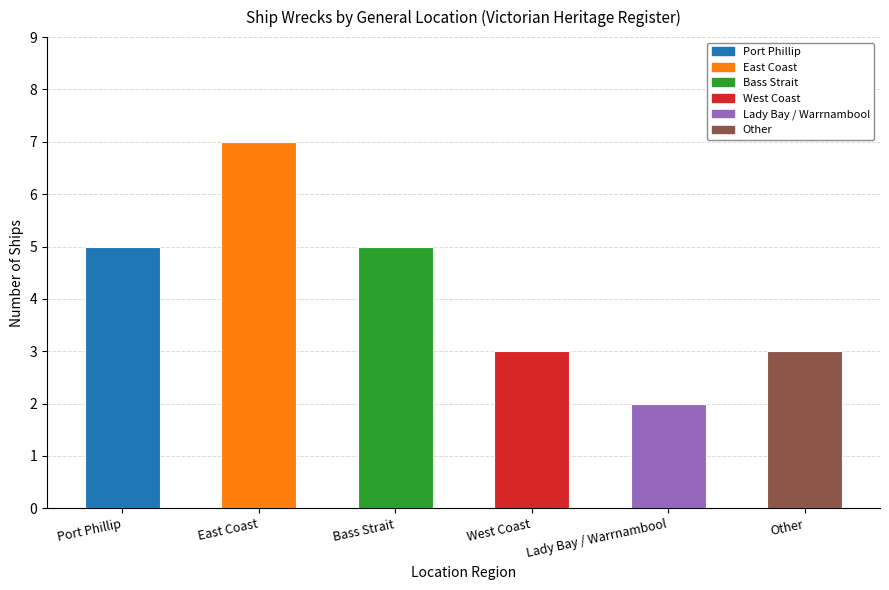

Reading left to right, transcribe all the data shown in this chart.

Port Phillip=5	East Coast=7	Bass Strait=5	West Coast=3	Lady Bay / Warrnambool=2	Other=3